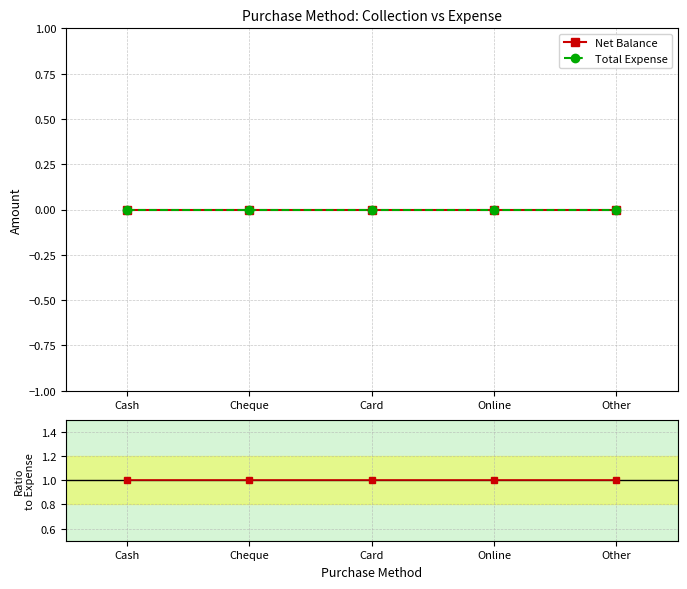

What is the value of the Net Balance / Total Expense point at the 2nd from the left?

1